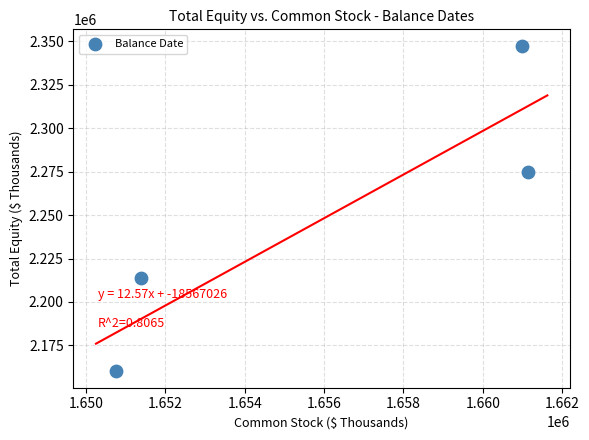

What is the average X value?

1656070